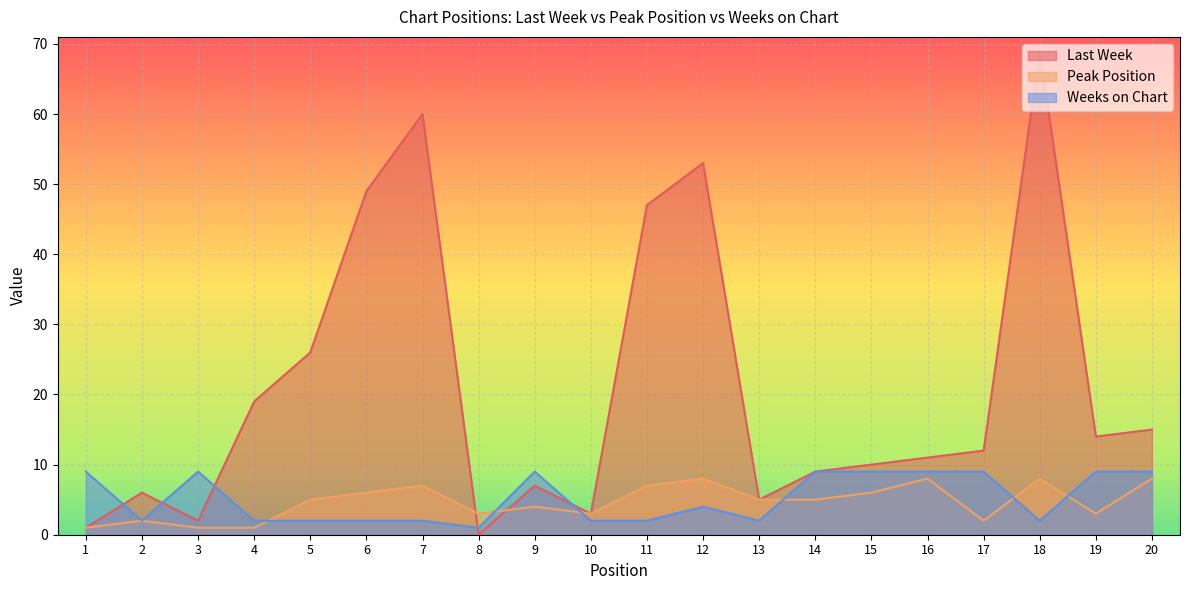

What is the average value of the Peak Position series?

5